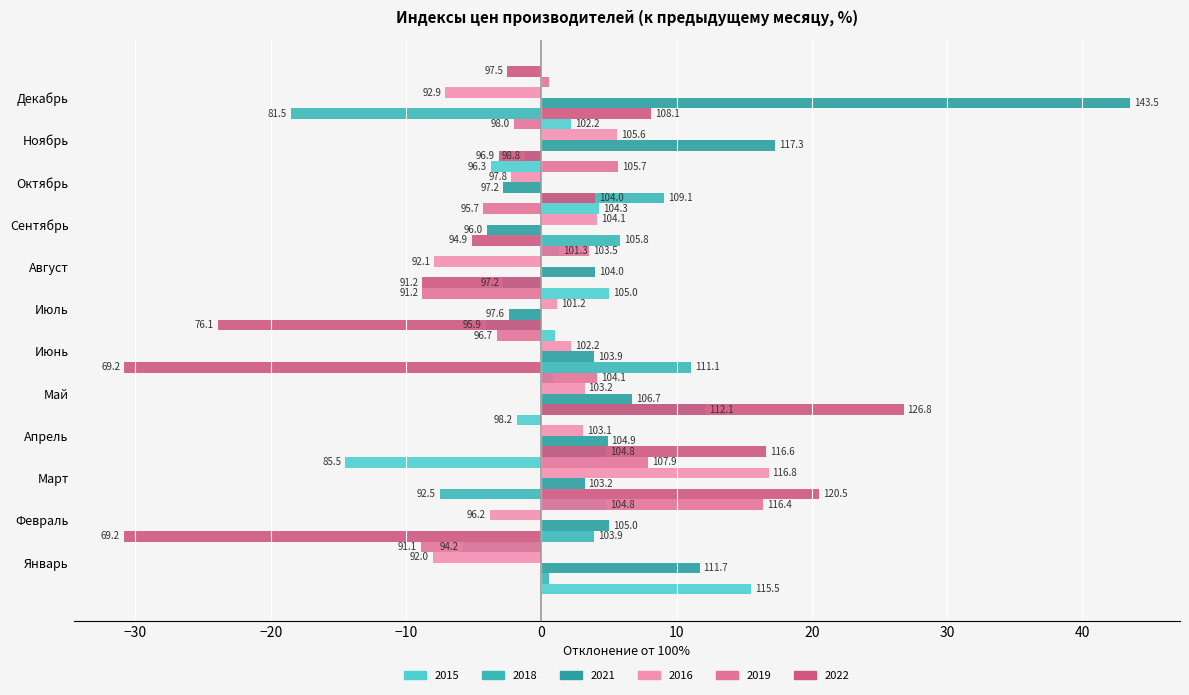

Rank the categories by 2019 value from lowest to highest.

Январь, Июль, Сентябрь, Июнь, Ноябрь, Апрель, Декабрь, Август, Май, Октябрь, Март, Февраль